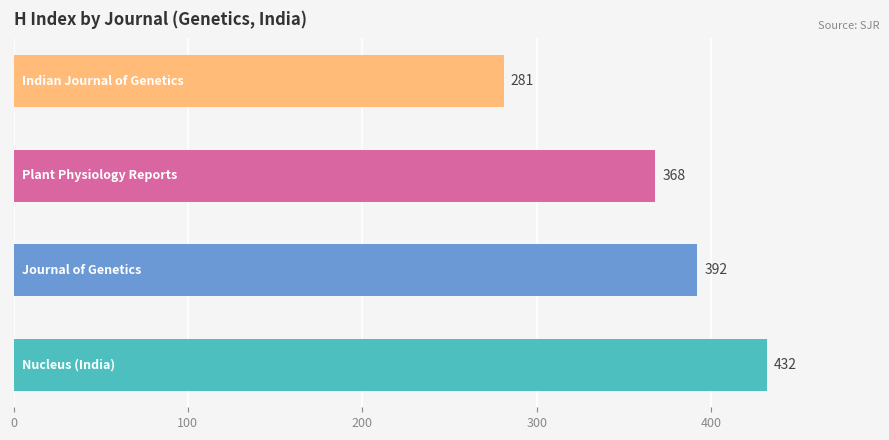

How many values are between 368 and 432?

3